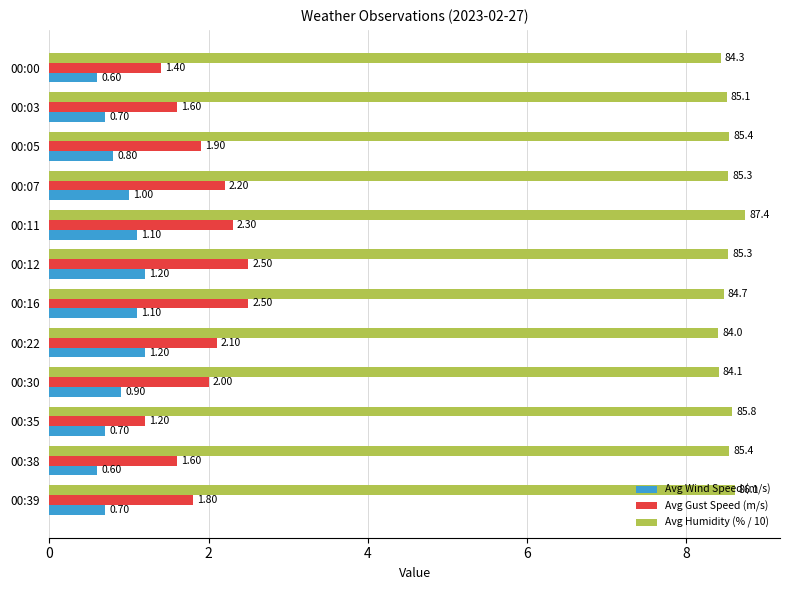

Which series has the largest total across all categories?

Avg Humidity (% / 10)